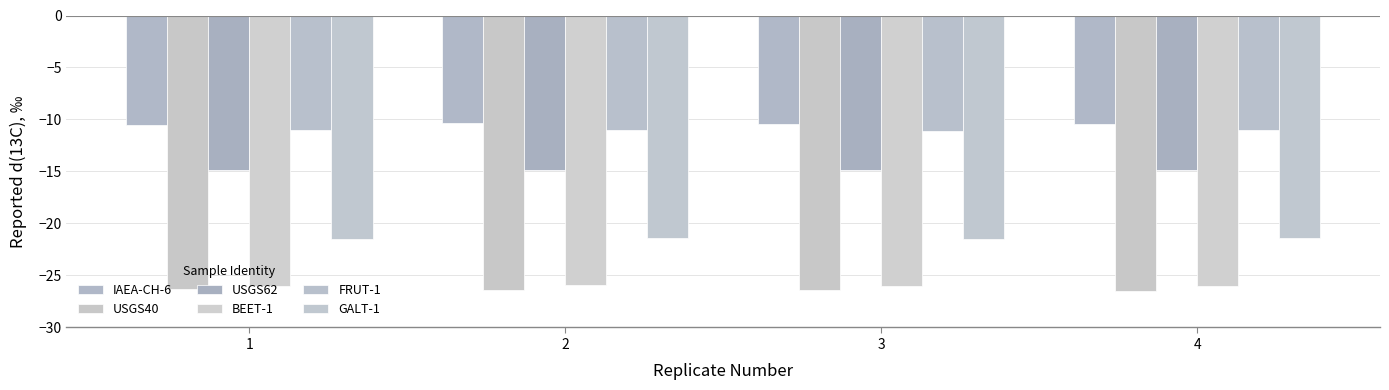

What is the difference between the maximum and second lowest values in the GALT-1 series?

0.1